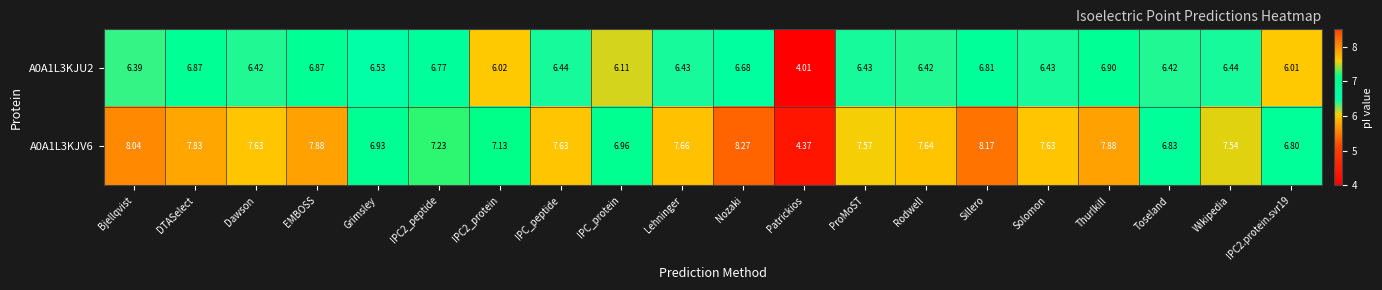

What is the minimum value shown in the chart?

4.0